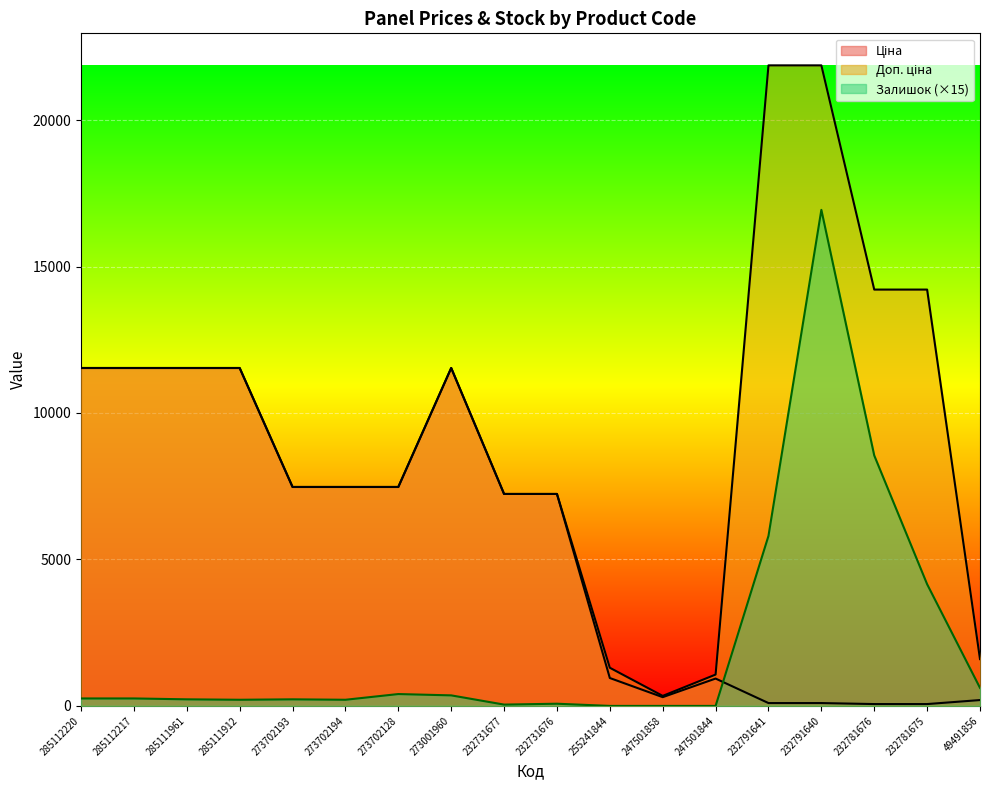

List the labels in order of Ціна value, largest first.

285112220, 285112217, 285111961, 285111912, 273001960, 273702193, 273702194, 273702128, 232731677, 232731676, 255241844, 247501844, 247501858, 49491856, 232791641, 232791640, 232781676, 232781675